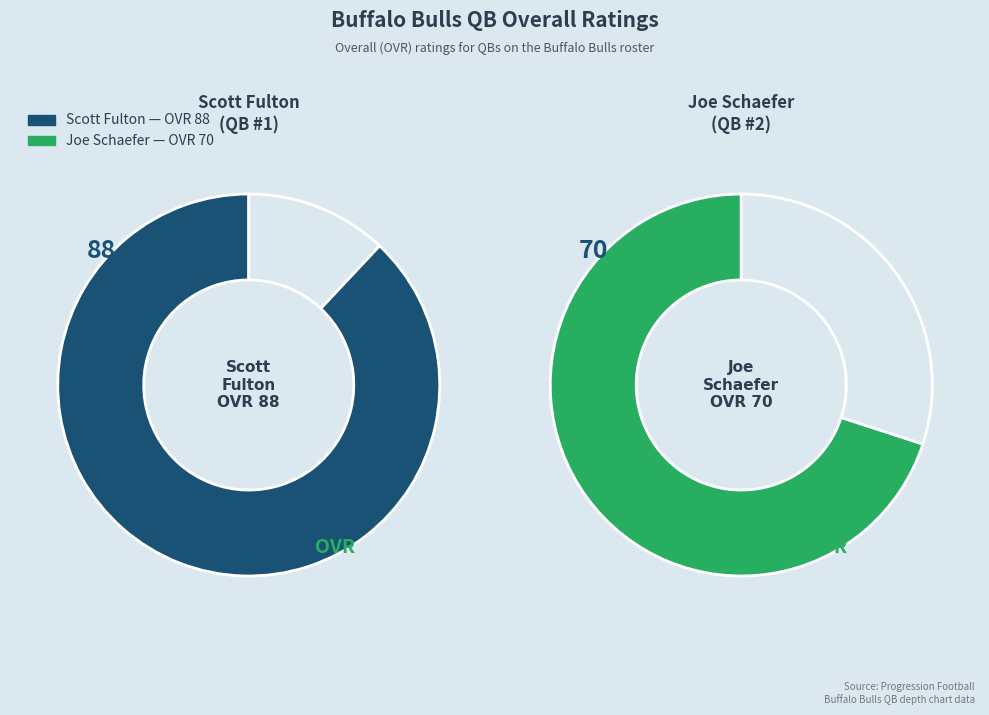

Which category has the smallest portion of the pie?

Joe